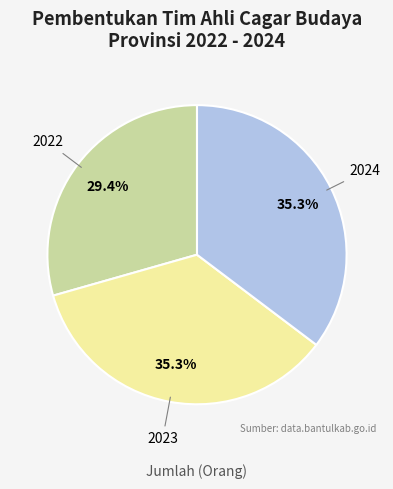

Which has a higher value, 2022 or 2023?

2023